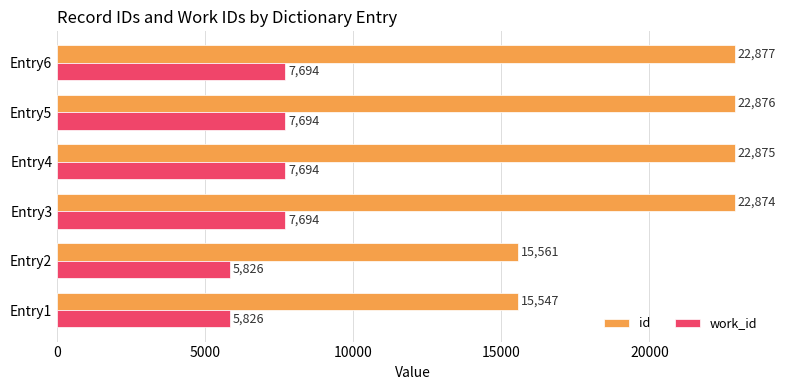

What is the sum of the id values at Entry5 and Entry1?

38423